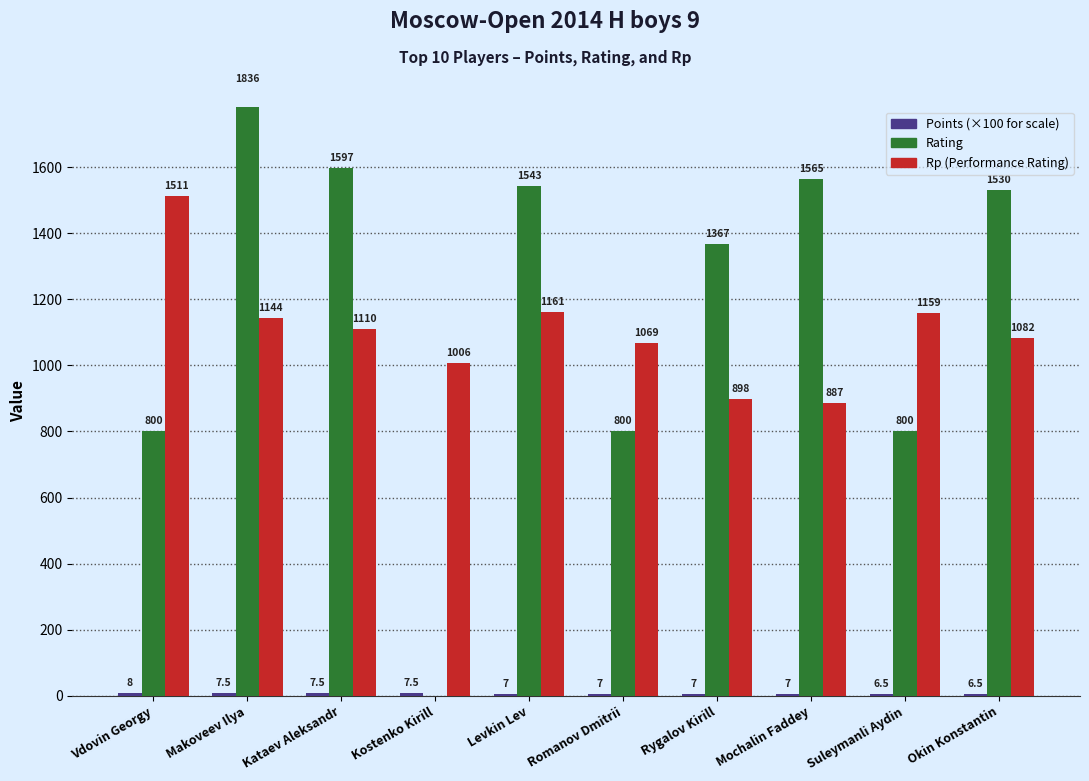

What is the difference between the Rating values at Kostenko Kirill and Vdovin Georgy?

800.0